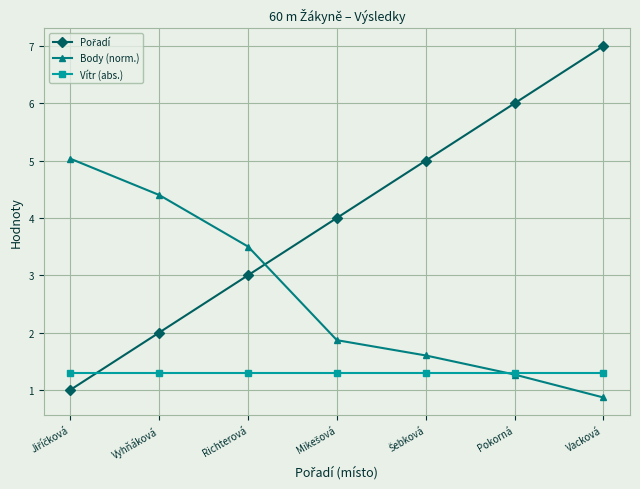

The value of Vítr (abs.) at Pokorná is 1.3. True or false?

True